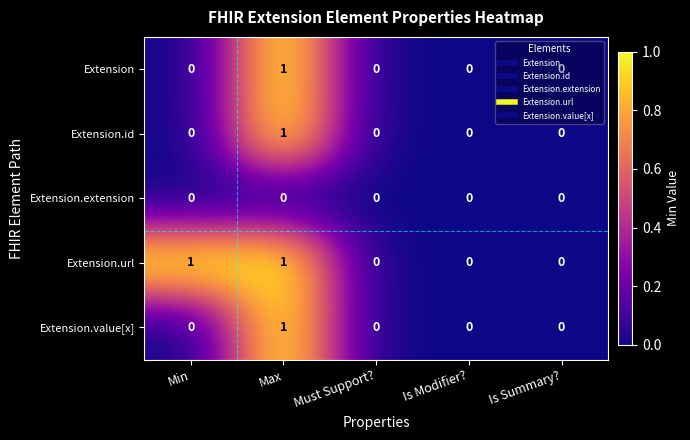

The Extension series shows 0 at Is Modifier?. True or false?

True